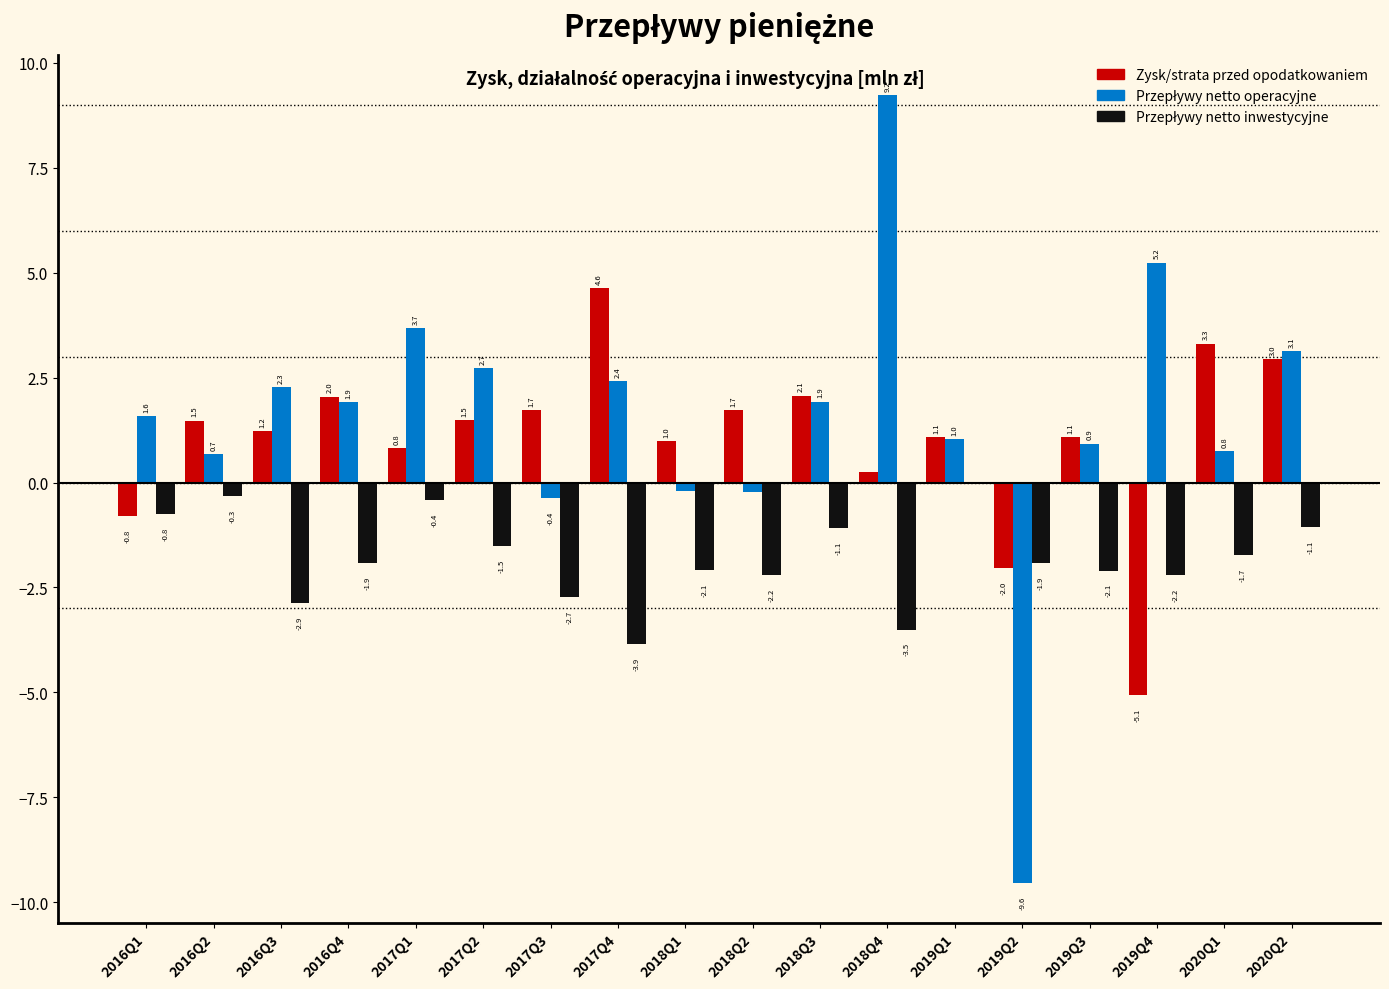

Which label corresponds to the largest value in the chart?

2018Q4